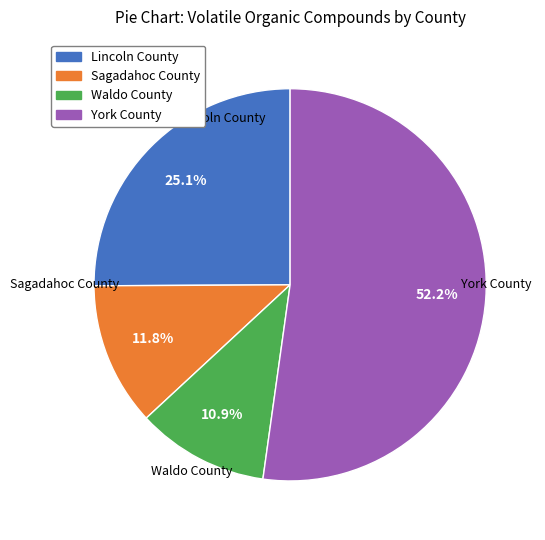

How many slices are in this pie chart?

4